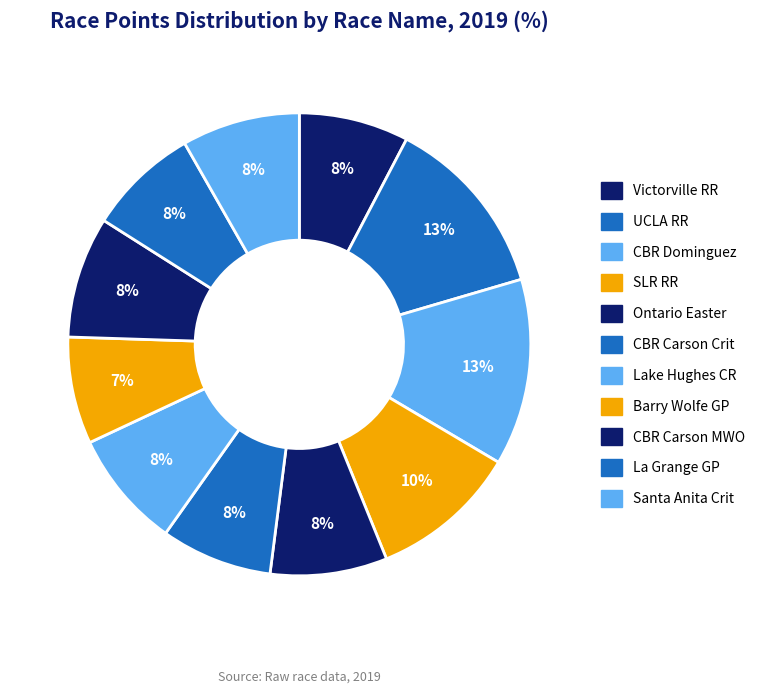

How many segments does this pie chart have?

11